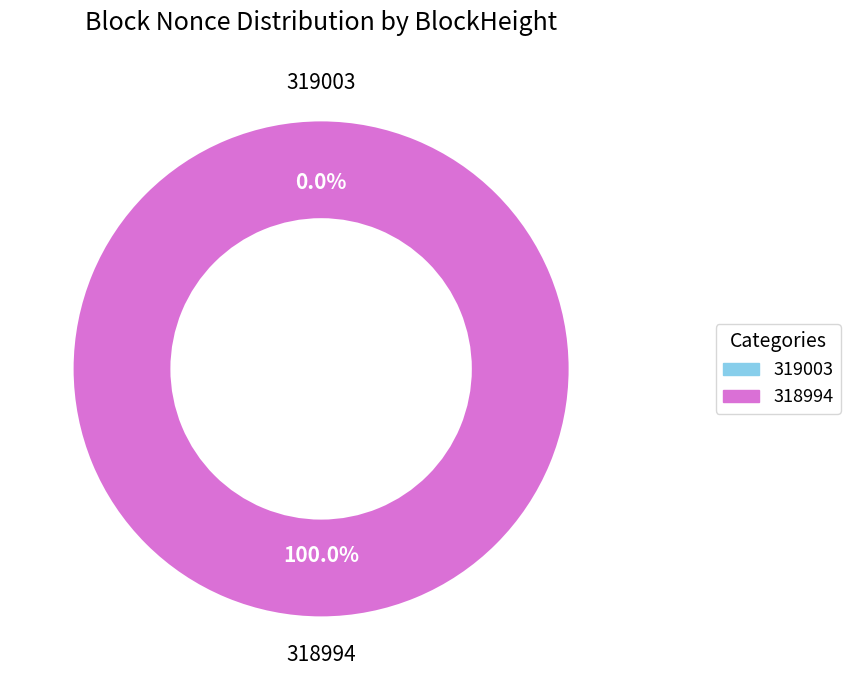

Does 318994 account for over 50% of the chart?

Yes